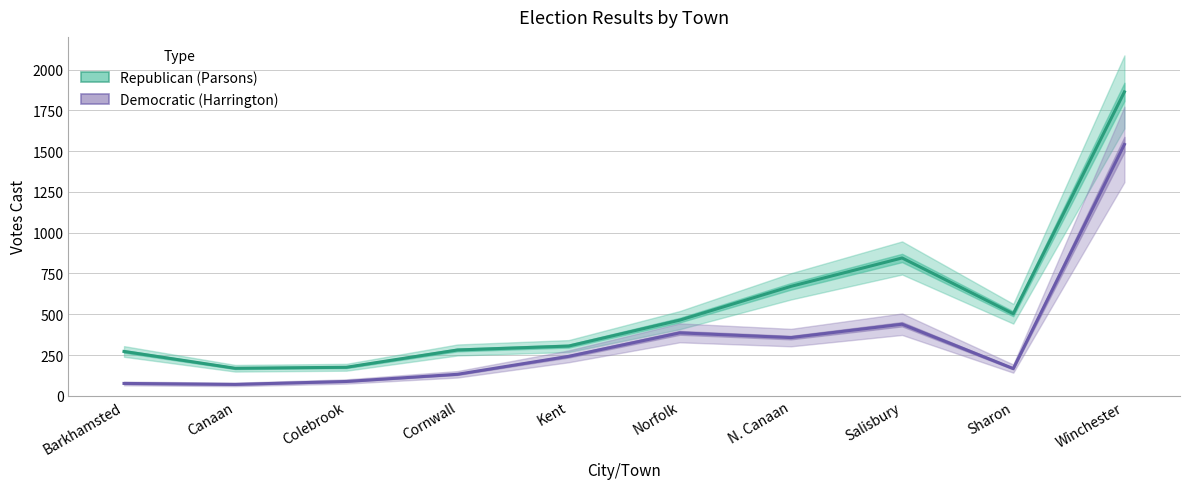

What is the minimum value shown in the chart?

70